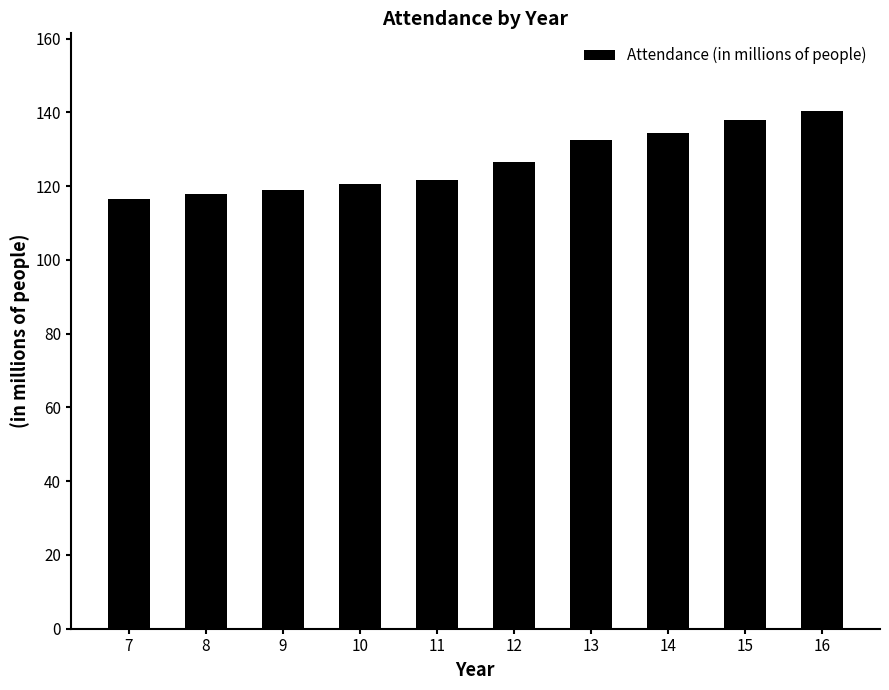

The chart shows a value of 140.4 at 16. True or false?

True